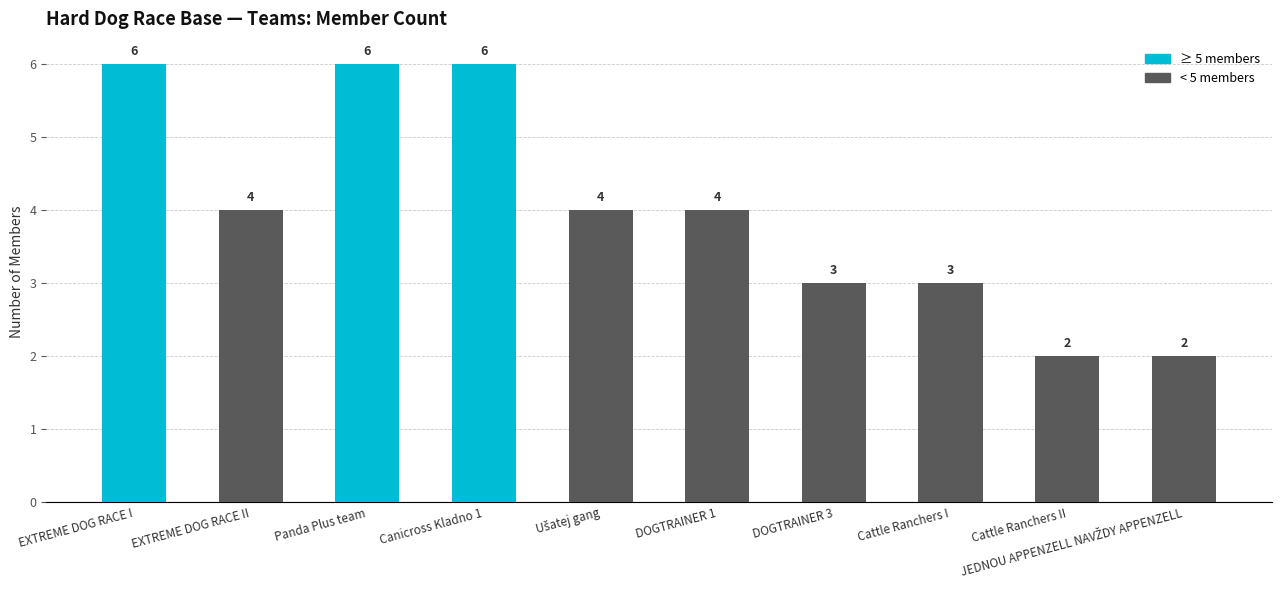

Does the chart contain any negative values?

No